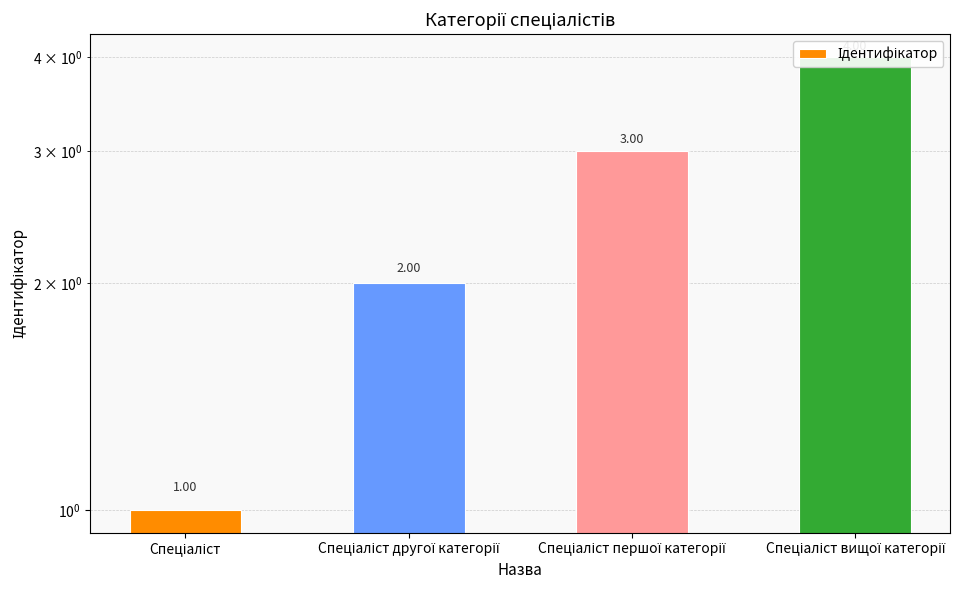

What is the difference between the second highest and minimum values?

2